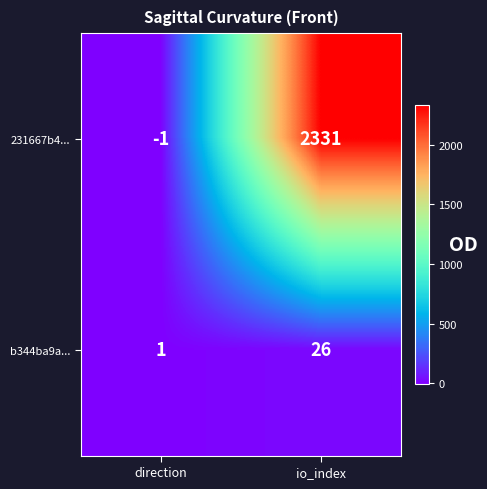

List the series in order of their peak value, highest first.

231667b4..., b344ba9a...